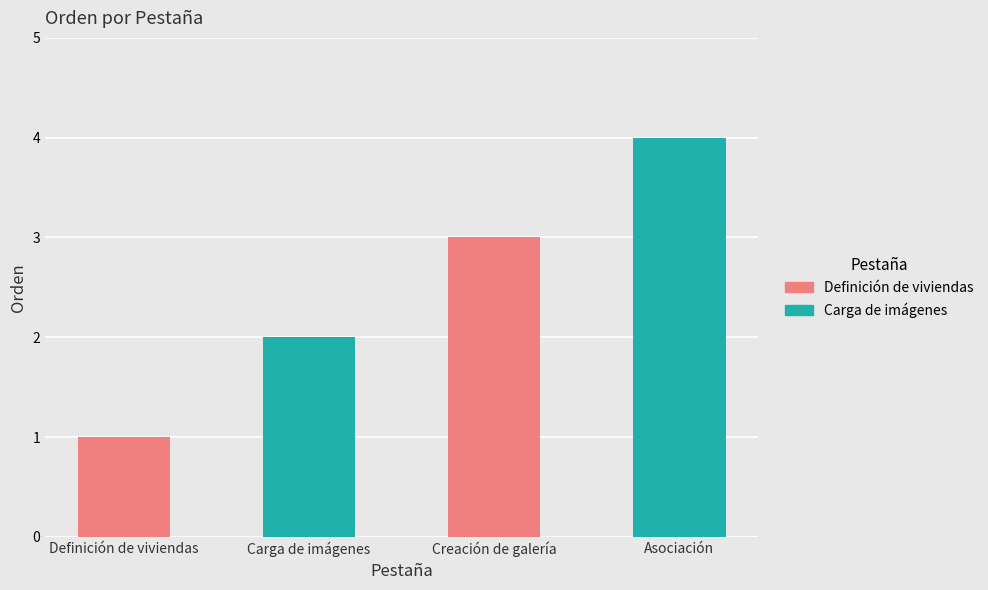

Rank the categories by value from highest to lowest.

Asociación, Creación de galería, Carga de imágenes, Definición de viviendas